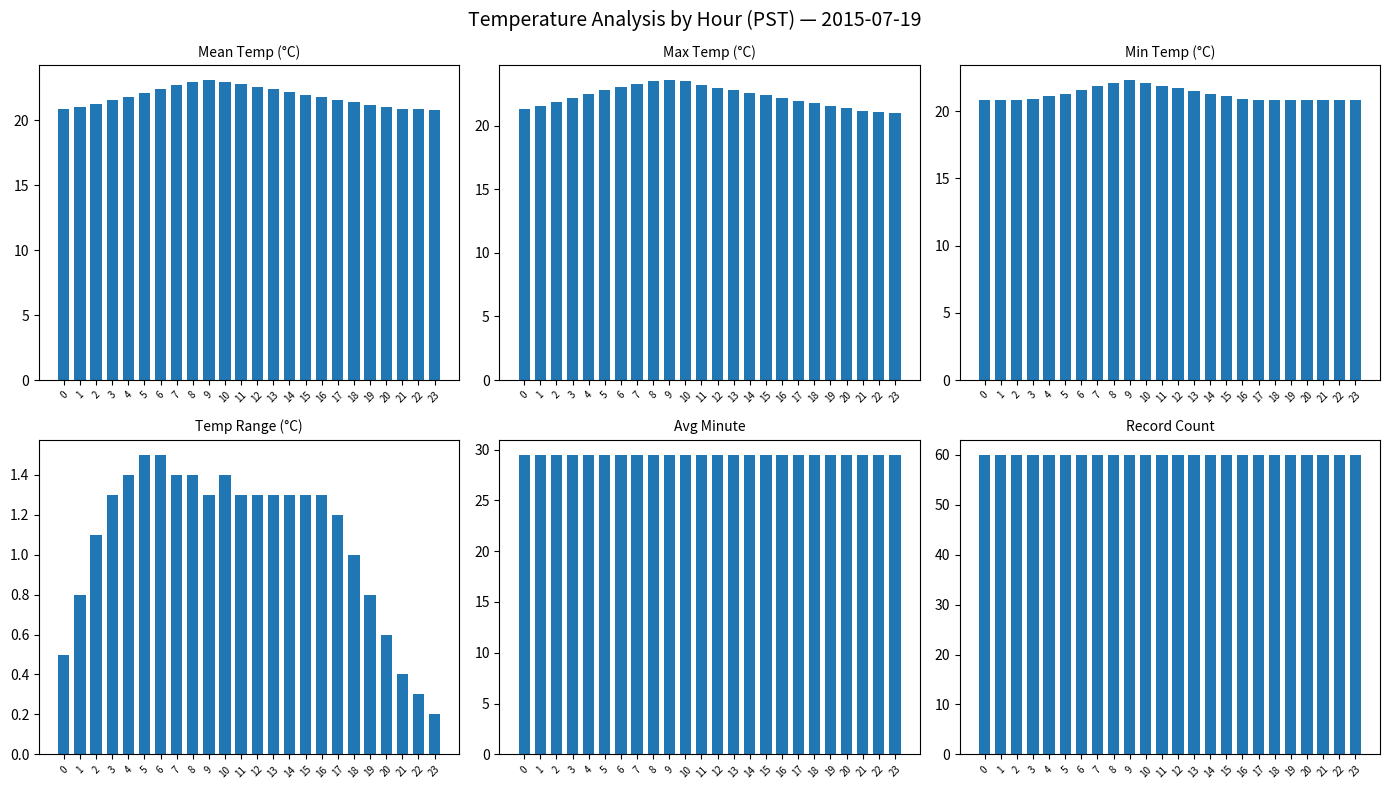

What is the approximate value of Max Temp (°C) at 23?

21.0